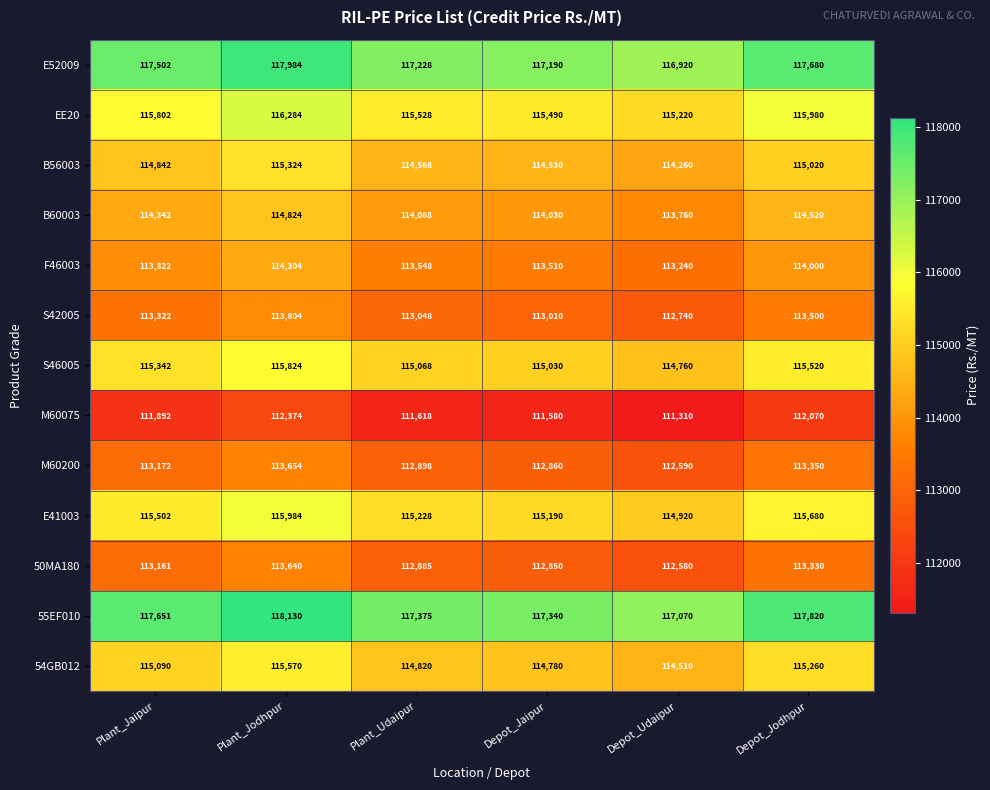

Where is S42005 nearest to the value 113272?

Plant_Jaipur